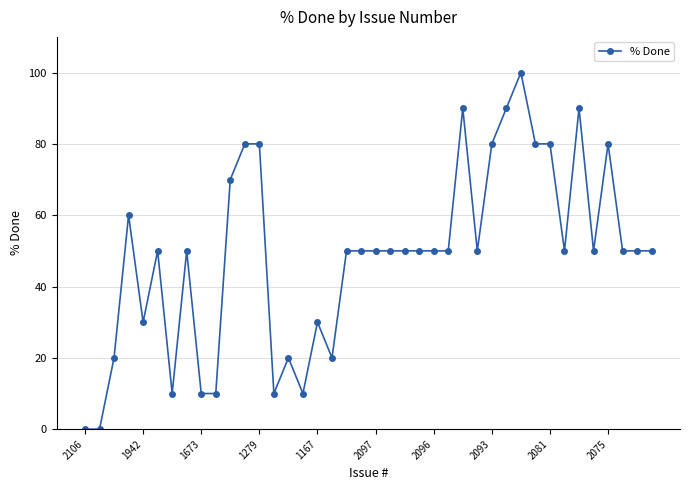

How many lines are shown in the chart?

1